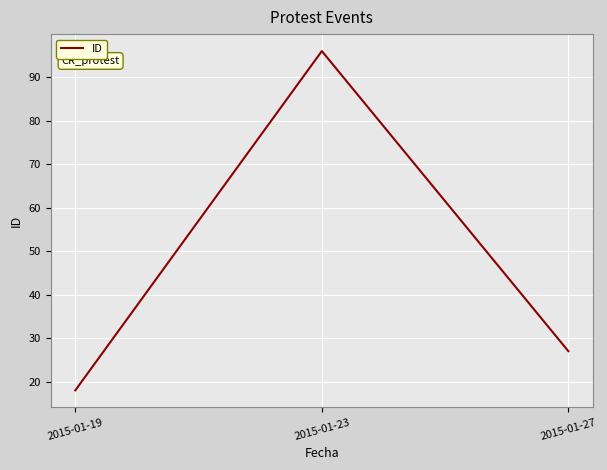

Is this an area chart (filled region under the line)?

No